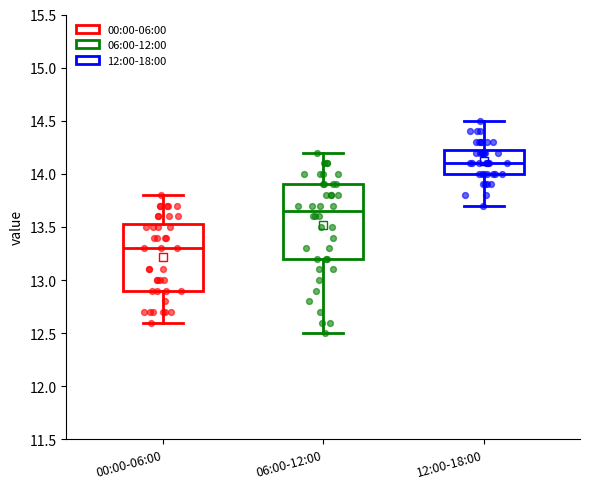

Which box's median line is the lowest?

00:00-06:00